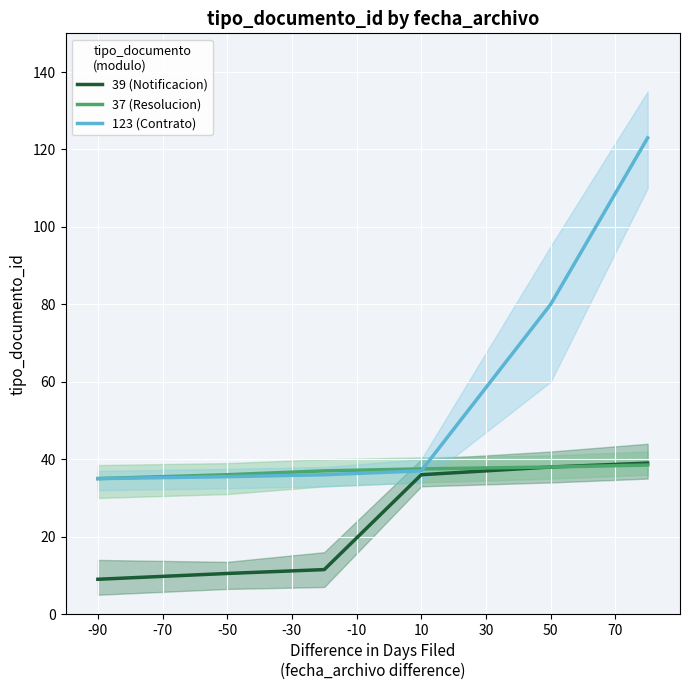

The 37 (Resolucion) series shows 53.4 at 50. True or false?

False